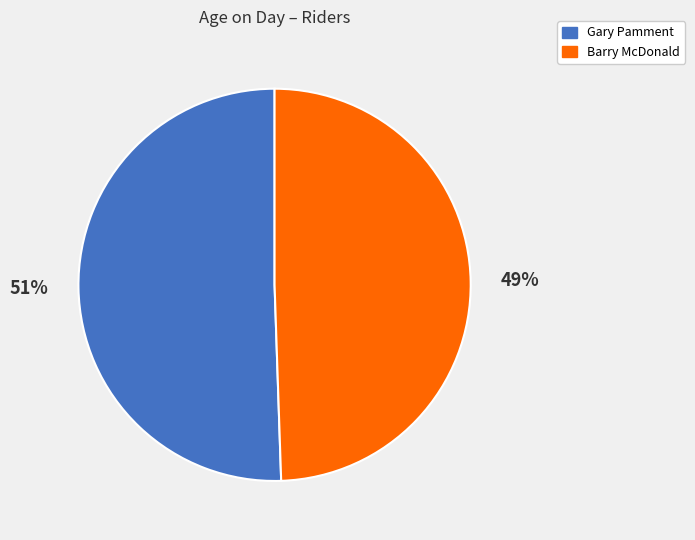

To the nearest percent, what is the average slice percentage?

50%